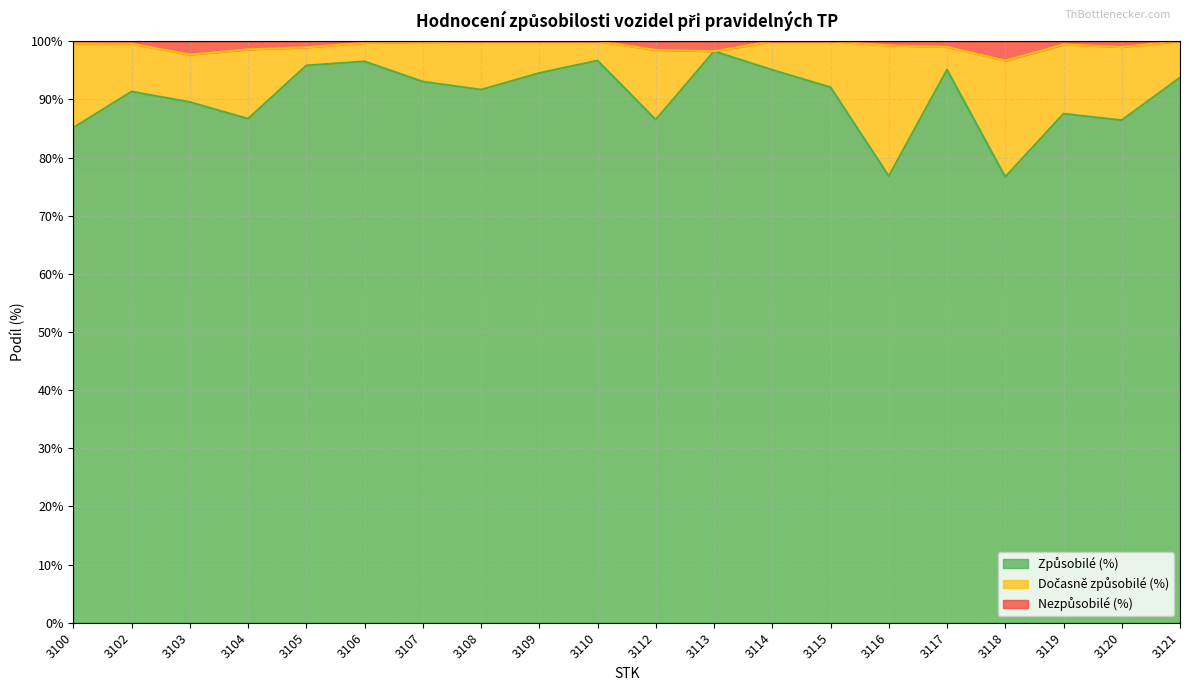

Where does the Nezpůsobilé (%) series first go above 99?

3100